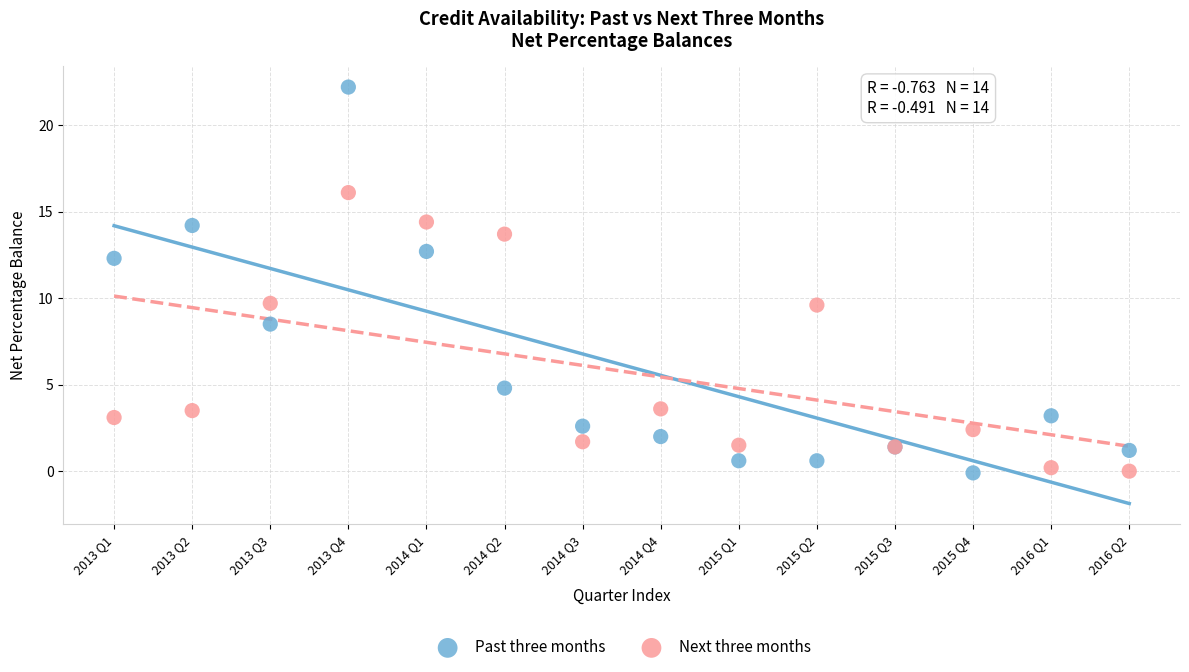

Which series has the largest Y range (max minus min)?

Past three months